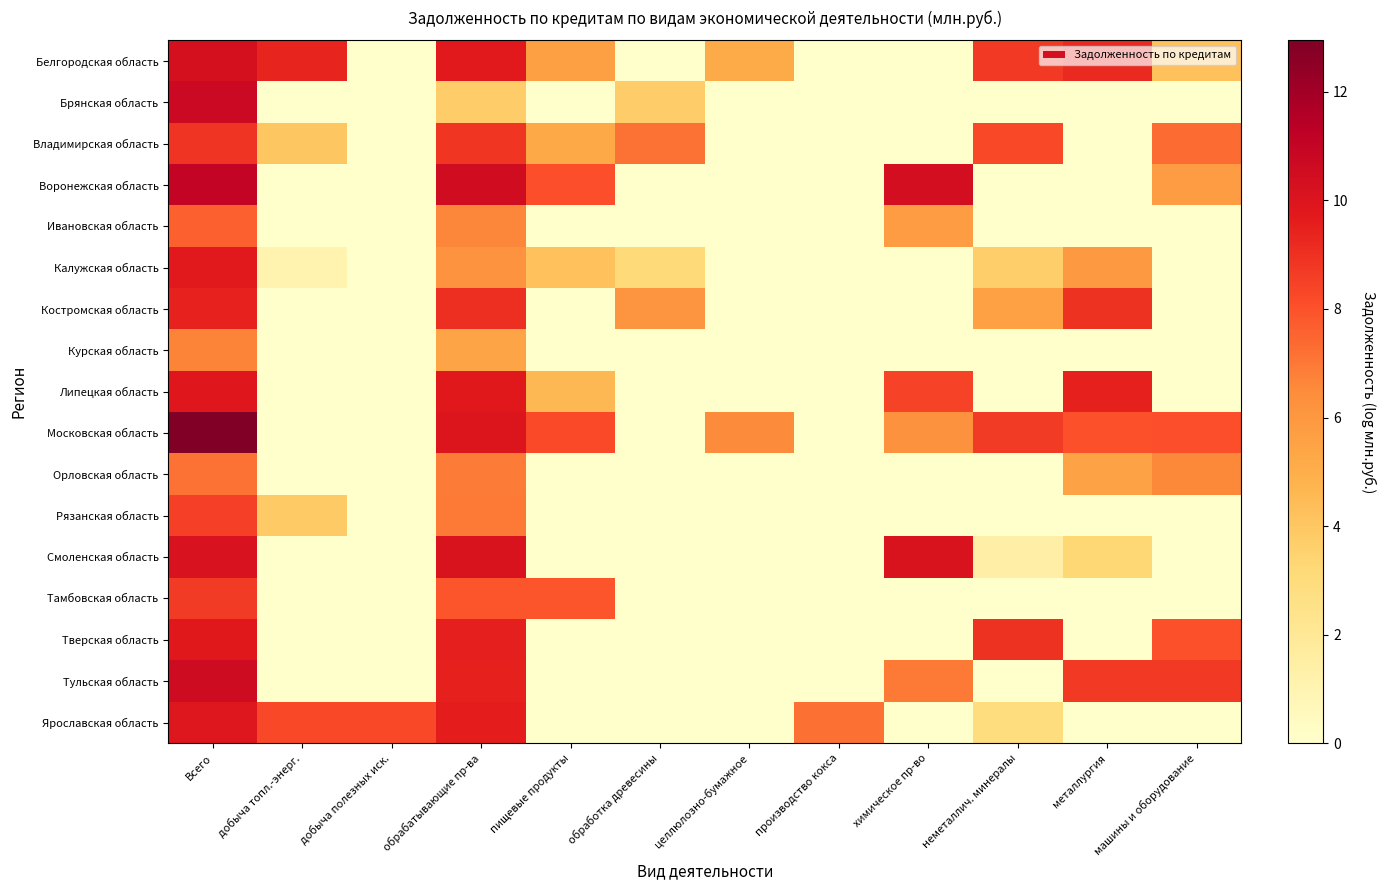

Reading left to right, extract all data points from this chart.

Белгородская область: Всего=10.3	добыча топл.-энерг.=9.4	добыча полезных иск.=0.0	обрабатывающие пр-ва=9.7	пищевые продукты=5.6	обработка древесины=0.0	целлюлозно-бумажное=5.2	производство кокса=0.0	химическое пр-во=0.0	неметаллич. минералы=8.7	металлургия=9.2	машины и оборудование=4.2
Брянская область: Всего=10.7	добыча топл.-энерг.=0.0	добыча полезных иск.=0.0	обрабатывающие пр-ва=3.7	пищевые продукты=0.0	обработка древесины=3.7	целлюлозно-бумажное=0.0	производство кокса=0.0	химическое пр-во=0.0	неметаллич. минералы=0.0	металлургия=0.0	машины и оборудование=0.0
Владимирская область: Всего=8.9	добыча топл.-энерг.=4.0	добыча полезных иск.=0.0	обрабатывающие пр-ва=8.8	пищевые продукты=5.2	обработка древесины=7.1	целлюлозно-бумажное=0.0	производство кокса=0.0	химическое пр-во=0.0	неметаллич. минералы=8.2	металлургия=0.0	машины и оборудование=7.3
Воронежская область: Всего=11.1	добыча топл.-энерг.=0.0	добыча полезных иск.=0.0	обрабатывающие пр-ва=10.5	пищевые продукты=8.1	обработка древесины=0.0	целлюлозно-бумажное=0.0	производство кокса=0.0	химическое пр-во=10.4	неметаллич. минералы=0.0	металлургия=0.0	машины и оборудование=5.8
Ивановская область: Всего=7.6	добыча топл.-энерг.=0.0	добыча полезных иск.=0.0	обрабатывающие пр-ва=6.6	пищевые продукты=0.0	обработка древесины=0.0	целлюлозно-бумажное=0.0	производство кокса=0.0	химическое пр-во=5.8	неметаллич. минералы=0.0	металлургия=0.0	машины и оборудование=0.0
Калужская область: Всего=9.7	добыча топл.-энерг.=1.1	добыча полезных иск.=0.0	обрабатывающие пр-ва=6.2	пищевые продукты=4.2	обработка древесины=3.1	целлюлозно-бумажное=0.0	производство кокса=0.0	химическое пр-во=0.0	неметаллич. минералы=3.7	металлургия=5.9	машины и оборудование=0.0
Костромская область: Всего=9.4	добыча топл.-энерг.=0.0	добыча полезных иск.=0.0	обрабатывающие пр-ва=9.1	пищевые продукты=0.0	обработка древесины=6.1	целлюлозно-бумажное=0.0	производство кокса=0.0	химическое пр-во=0.0	неметаллич. минералы=5.6	металлургия=8.9	машины и оборудование=0.0
Курская область: Всего=6.7	добыча топл.-энерг.=0.0	добыча полезных иск.=0.0	обрабатывающие пр-ва=5.4	пищевые продукты=0.0	обработка древесины=0.0	целлюлозно-бумажное=0.0	производство кокса=0.0	химическое пр-во=0.0	неметаллич. минералы=0.0	металлургия=0.0	машины и оборудование=0.0
Липецкая область: Всего=9.8	добыча топл.-энерг.=0.0	добыча полезных иск.=0.0	обрабатывающие пр-ва=9.8	пищевые продукты=4.6	обработка древесины=0.0	целлюлозно-бумажное=0.0	производство кокса=0.0	химическое пр-во=8.4	неметаллич. минералы=0.0	металлургия=9.5	машины и оборудование=0.0
Московская область: Всего=12.9	добыча топл.-энерг.=0.0	добыча полезных иск.=0.0	обрабатывающие пр-ва=10.0	пищевые продукты=8.2	обработка древесины=0.0	целлюлозно-бумажное=6.5	производство кокса=0.0	химическое пр-во=6.3	неметаллич. минералы=8.7	металлургия=8.0	машины и оборудование=8.1
Орловская область: Всего=7.2	добыча топл.-энерг.=0.0	добыча полезных иск.=0.0	обрабатывающие пр-ва=6.9	пищевые продукты=0.0	обработка древесины=0.0	целлюлозно-бумажное=0.0	производство кокса=0.0	химическое пр-во=0.0	неметаллич. минералы=0.0	металлургия=5.5	машины и оборудование=6.6
Рязанская область: Всего=8.5	добыча топл.-энерг.=3.9	добыча полезных иск.=0.0	обрабатывающие пр-ва=6.9	пищевые продукты=0.0	обработка древесины=0.0	целлюлозно-бумажное=0.0	производство кокса=0.0	химическое пр-во=0.0	неметаллич. минералы=0.0	металлургия=0.0	машины и оборудование=0.0
Смоленская область: Всего=10.1	добыча топл.-энерг.=0.0	добыча полезных иск.=0.0	обрабатывающие пр-ва=10.1	пищевые продукты=0.0	обработка древесины=0.0	целлюлозно-бумажное=0.0	производство кокса=0.0	химическое пр-во=10.1	неметаллич. минералы=1.4	металлургия=3.3	машины и оборудование=0.0
Тамбовская область: Всего=8.7	добыча топл.-энерг.=0.0	добыча полезных иск.=0.0	обрабатывающие пр-ва=7.9	пищевые продукты=7.9	обработка древесины=0.0	целлюлозно-бумажное=0.0	производство кокса=0.0	химическое пр-во=0.0	неметаллич. минералы=0.0	металлургия=0.0	машины и оборудование=0.0
Тверская область: Всего=9.8	добыча топл.-энерг.=0.0	добыча полезных иск.=0.0	обрабатывающие пр-ва=9.5	пищевые продукты=0.0	обработка древесины=0.0	целлюлозно-бумажное=0.0	производство кокса=0.0	химическое пр-во=0.0	неметаллич. минералы=8.9	металлургия=0.0	машины и оборудование=8.0
Тульская область: Всего=10.6	добыча топл.-энерг.=0.0	добыча полезных иск.=0.0	обрабатывающие пр-ва=9.5	пищевые продукты=0.0	обработка древесины=0.0	целлюлозно-бумажное=0.0	производство кокса=0.0	химическое пр-во=7.0	неметаллич. минералы=0.0	металлургия=8.7	машины и оборудование=8.7
Ярославская область: Всего=9.9	добыча топл.-энерг.=8.3	добыча полезных иск.=8.3	обрабатывающие пр-ва=9.6	пищевые продукты=0.0	обработка древесины=0.0	целлюлозно-бумажное=0.0	производство кокса=7.2	химическое пр-во=0.0	неметаллич. минералы=2.9	металлургия=0.0	машины и оборудование=0.0